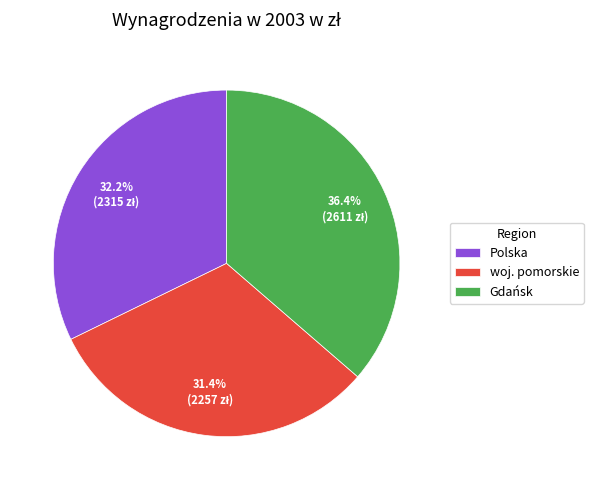

Rank the categories by value from highest to lowest.

Gdańsk, Polska, woj. pomorskie